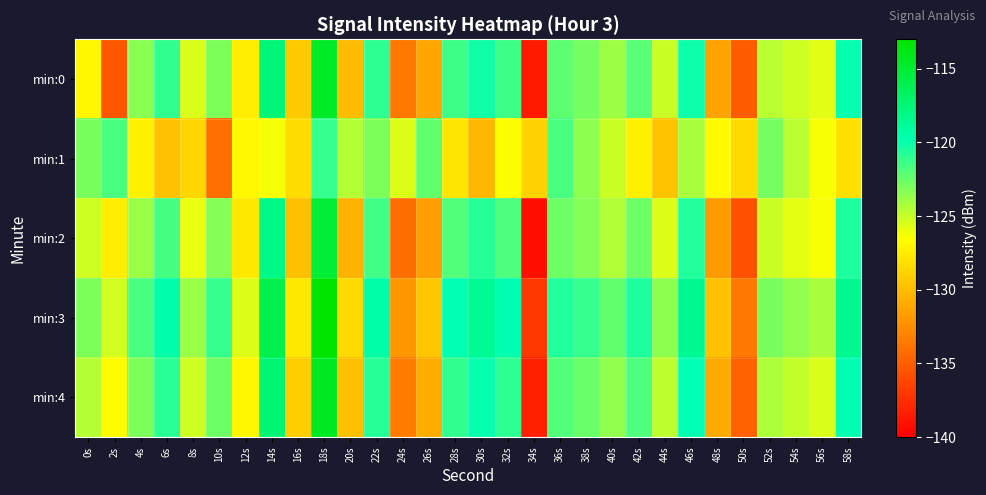

Reading right to left, list all the values displayed in this chart.

min:0: 58s=-120.0	56s=-125.8	54s=-125.2	52s=-124.6	50s=-135.1	48s=-131.3	46s=-120.1	44s=-125.1	42s=-122.1	40s=-123.9	38s=-122.8	36s=-122.2	34s=-138.6	32s=-121.3	30s=-120.2	28s=-121.4	26s=-131.2	24s=-133.7	22s=-121.0	20s=-130.0	18s=-114.5	16s=-129.3	14s=-117.6	12s=-127.4	10s=-123.1	8s=-125.5	6s=-121.1	4s=-123.3	2s=-135.5	0s=-127.0
min:1: 58s=-128.1	56s=-126.3	54s=-124.7	52s=-122.9	50s=-128.5	48s=-126.8	46s=-124.2	44s=-129.6	42s=-127.3	40s=-125.1	38s=-123.5	36s=-121.7	34s=-128.9	32s=-126.4	30s=-130.2	28s=-127.8	26s=-122.3	24s=-125.6	22s=-123.1	20s=-124.5	18s=-121.2	16s=-128.3	14s=-126.2	12s=-126.9	10s=-134.0	8s=-128.7	6s=-129.7	4s=-127.2	2s=-121.7	0s=-123.0
min:2: 58s=-120.5	56s=-126.3	54s=-125.8	52s=-125.1	50s=-135.6	48s=-131.8	46s=-120.6	44s=-125.6	42s=-122.6	40s=-124.4	38s=-123.3	36s=-122.7	34s=-139.1	32s=-121.8	30s=-120.7	28s=-121.9	26s=-131.6	24s=-134.1	22s=-121.5	20s=-130.5	18s=-115.2	16s=-129.8	14s=-118.1	12s=-127.7	10s=-123.3	8s=-125.9	6s=-121.6	4s=-123.8	2s=-127.4	0s=-125.2
min:3: 58s=-118.4	56s=-124.2	54s=-123.6	52s=-123.0	50s=-133.5	48s=-129.7	46s=-118.5	44s=-123.5	42s=-120.5	40s=-122.3	38s=-121.2	36s=-120.6	34s=-137.0	32s=-119.7	30s=-118.6	28s=-119.8	26s=-129.5	24s=-132.0	22s=-119.4	20s=-128.4	18s=-113.1	16s=-127.7	14s=-116.0	12s=-125.6	10s=-121.2	8s=-123.8	6s=-119.5	4s=-121.7	2s=-125.3	0s=-123.1
min:4: 58s=-119.7	56s=-125.5	54s=-124.9	52s=-124.3	50s=-134.8	48s=-131.0	46s=-119.8	44s=-124.8	42s=-121.8	40s=-123.6	38s=-122.5	36s=-121.9	34s=-138.3	32s=-121.0	30s=-119.9	28s=-121.1	26s=-130.9	24s=-133.4	22s=-120.7	20s=-129.8	18s=-114.4	16s=-129.1	14s=-117.4	12s=-127.0	10s=-122.6	8s=-125.2	6s=-120.9	4s=-123.1	2s=-126.7	0s=-124.5